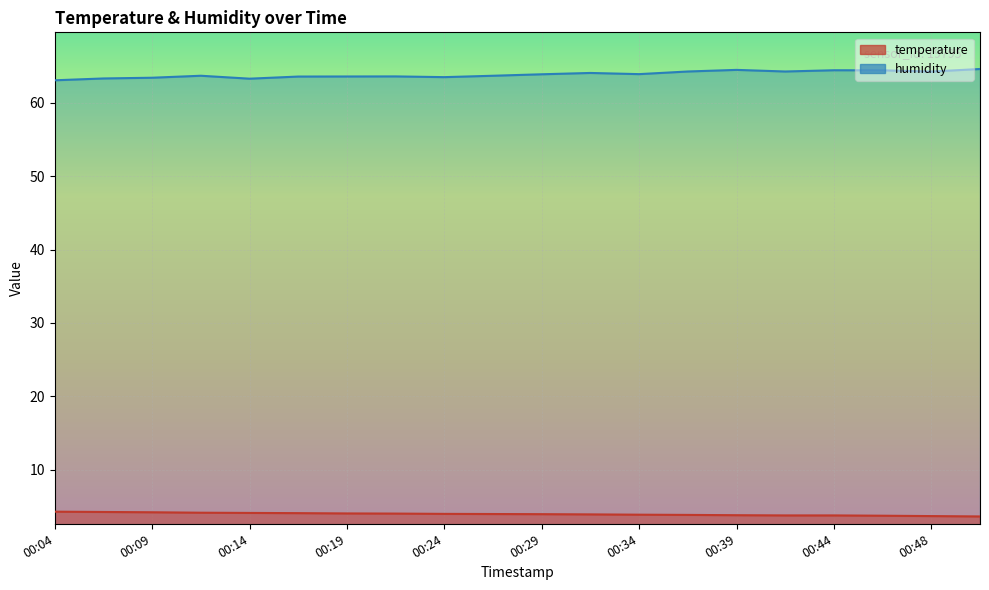

Reading right to left, transcribe all the data shown in this chart.

temperature: 00:51=3.6	00:48=3.7	00:46=3.7	00:44=3.8	00:41=3.8	00:39=3.8	00:36=3.8	00:34=3.9	00:31=3.9	00:29=3.9	00:26=3.9	00:24=4.0	00:22=4.0	00:19=4.0	00:17=4.1	00:14=4.1	00:12=4.1	00:09=4.2	00:07=4.2	00:04=4.3
humidity: 00:51=64.6	00:48=64.3	00:46=64.5	00:44=64.5	00:41=64.3	00:39=64.5	00:36=64.3	00:34=63.9	00:31=64.1	00:29=63.9	00:26=63.7	00:24=63.5	00:22=63.6	00:19=63.6	00:17=63.6	00:14=63.3	00:12=63.7	00:09=63.4	00:07=63.3	00:04=63.1